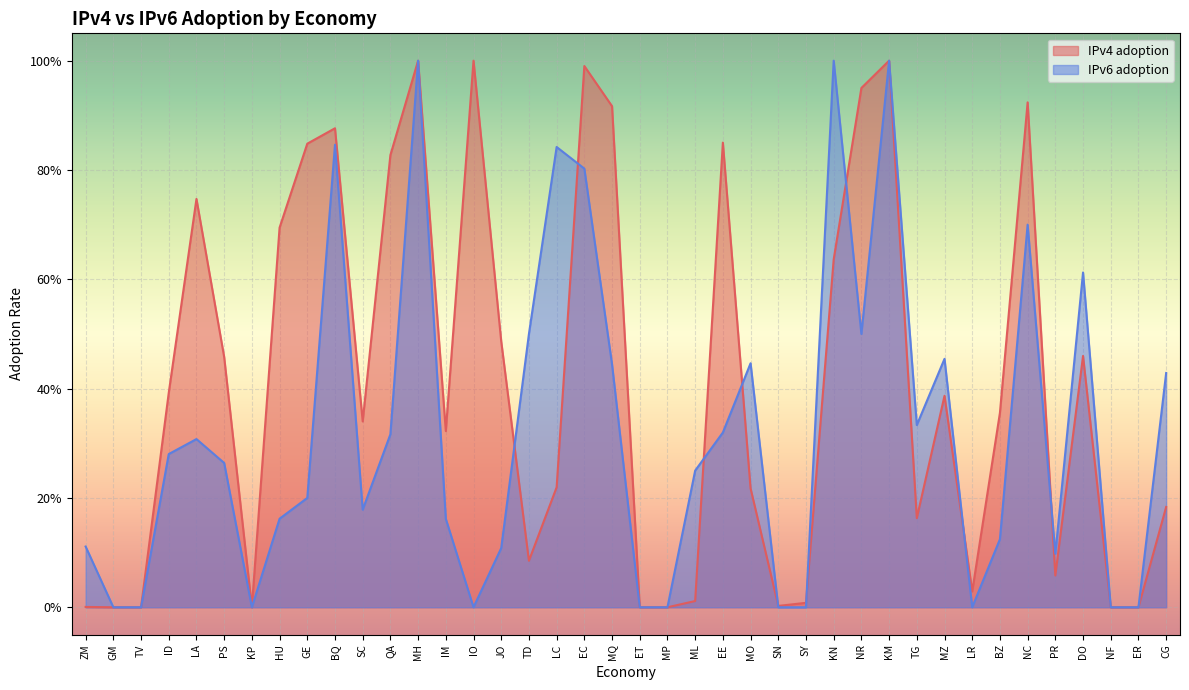

Reading left to right, transcribe all the data shown in this chart.

IPv4 adoption: 0.0	0.0	0.0	0.4	0.7	0.5	0.0	0.7	0.8	0.9	0.3	0.8	1.0	0.3	1.0	0.5	0.1	0.2	1.0	0.9	0.0	0.0	0.0	0.9	0.2	0.0	0.0	0.6	0.9	1.0	0.2	0.4	0.0	0.4	0.9	0.1	0.5	0.0	0.0	0.2
IPv6 adoption: 0.1	0.0	0.0	0.3	0.3	0.3	0.0	0.2	0.2	0.8	0.2	0.3	1.0	0.2	0.0	0.1	0.5	0.8	0.8	0.4	0.0	0.0	0.2	0.3	0.4	0.0	0.0	1.0	0.5	1.0	0.3	0.5	0.0	0.1	0.7	0.1	0.6	0.0	0.0	0.4